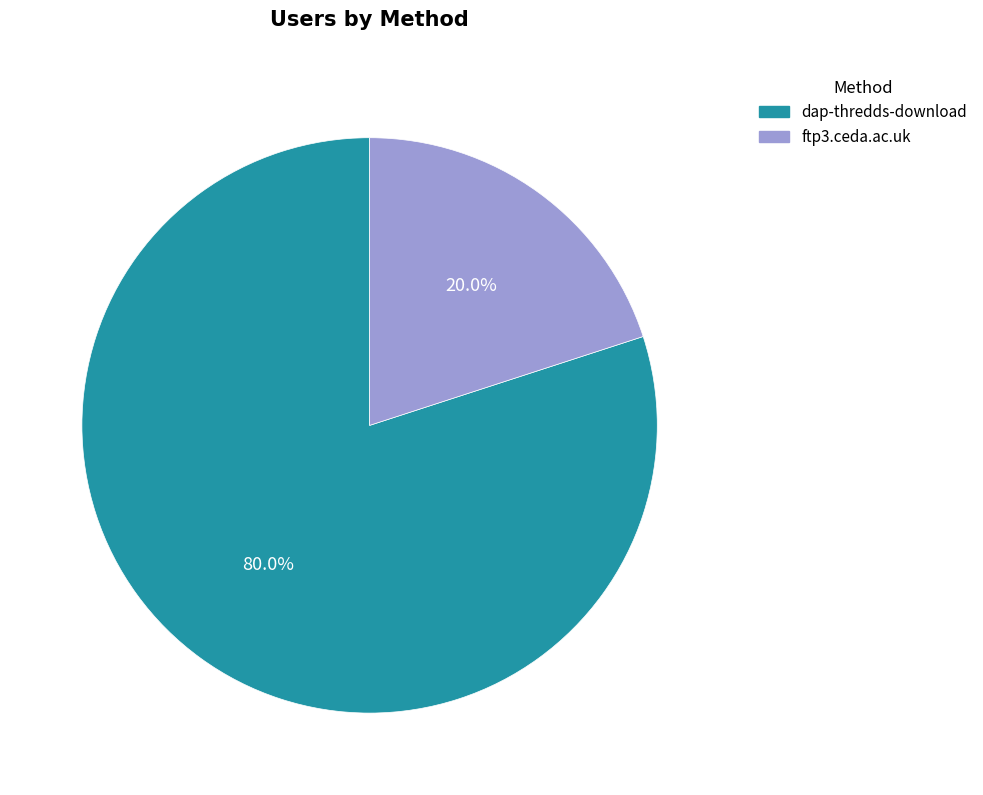

What portion of the pie excludes ftp3.ceda.ac.uk?

80.0%